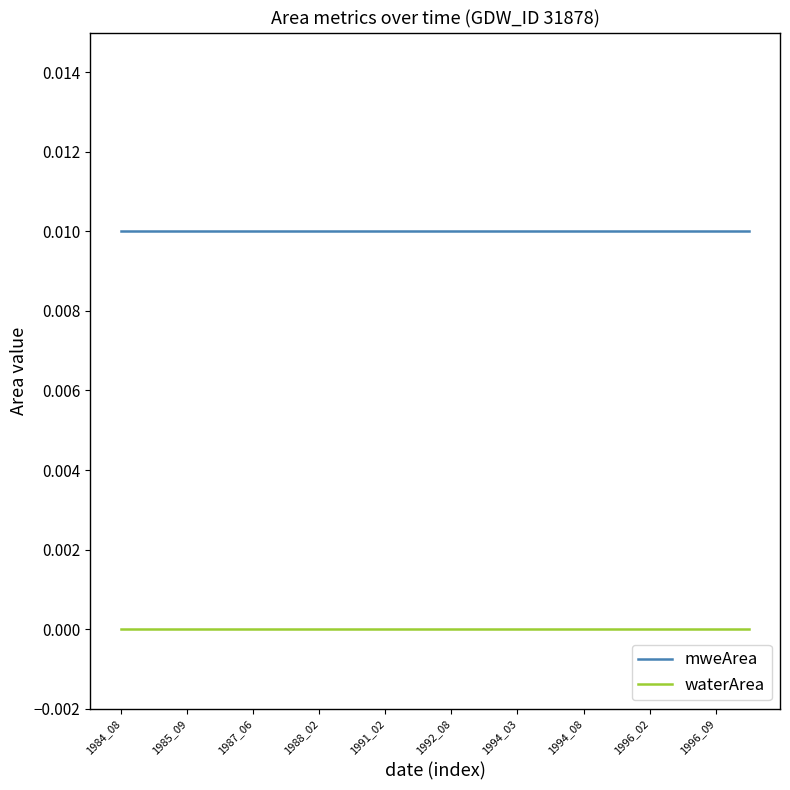

What is the sum of all mweArea values?

0.2